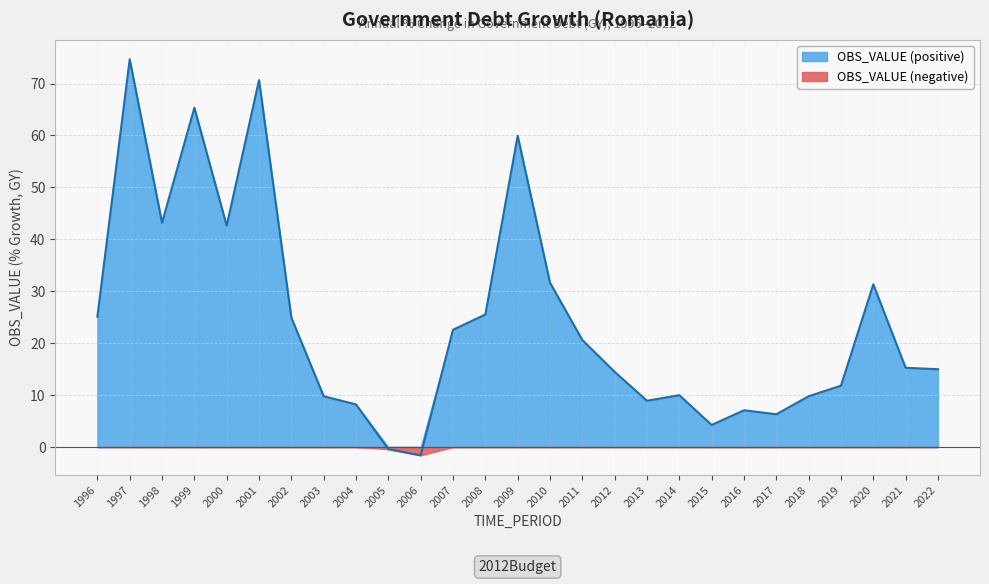

Reading right to left, what are all the values shown in this chart?

15.0	15.3	31.3	11.8	9.8	6.3	7.1	4.2	10.0	8.9	14.5	20.6	31.6	60.0	25.5	22.6	-1.6	-0.4	8.2	9.8	24.9	70.7	42.6	65.3	43.2	74.7	25.1